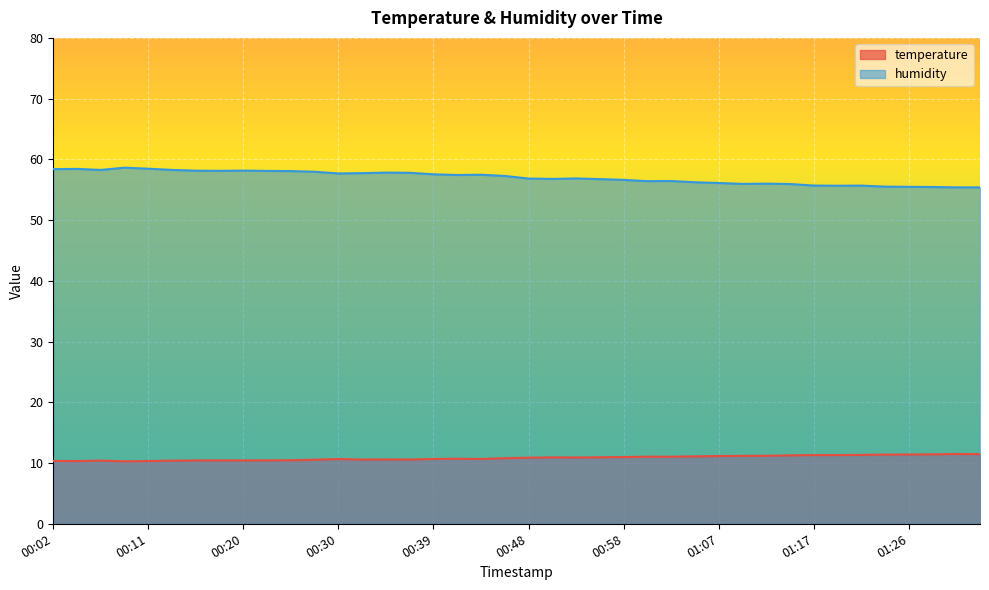

What is the label of the 14th point from the left?

00:32